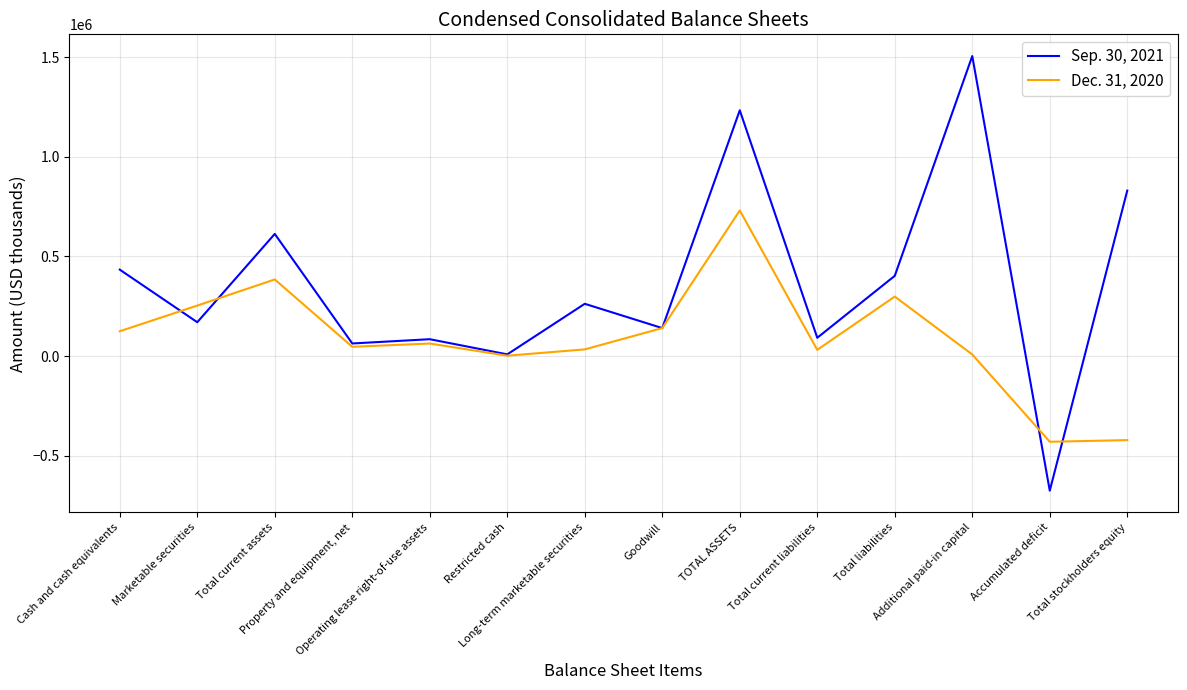

What is the minimum value shown in the chart?

-674629